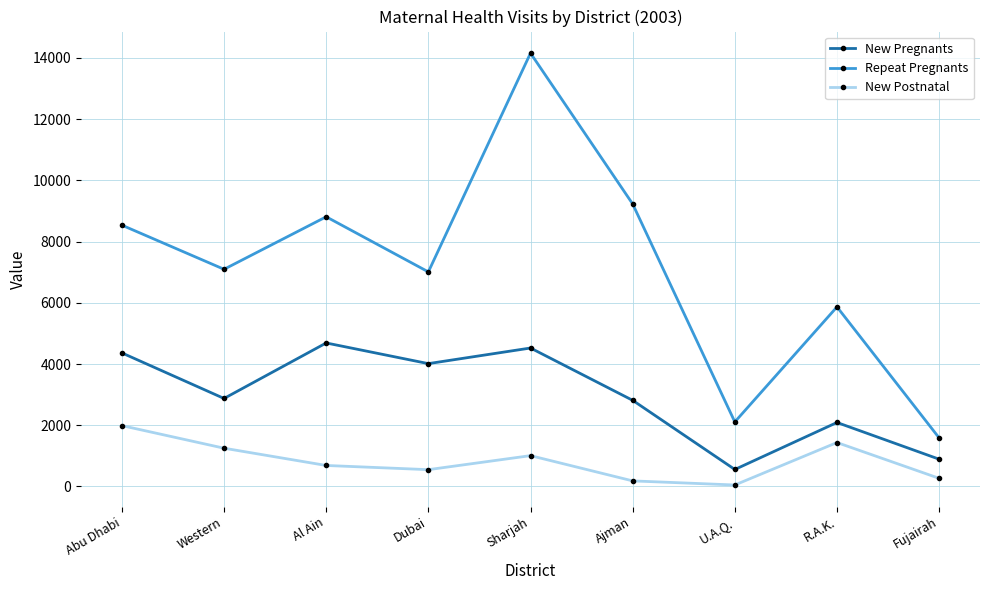

What position from the left is Abu Dhabi?

1